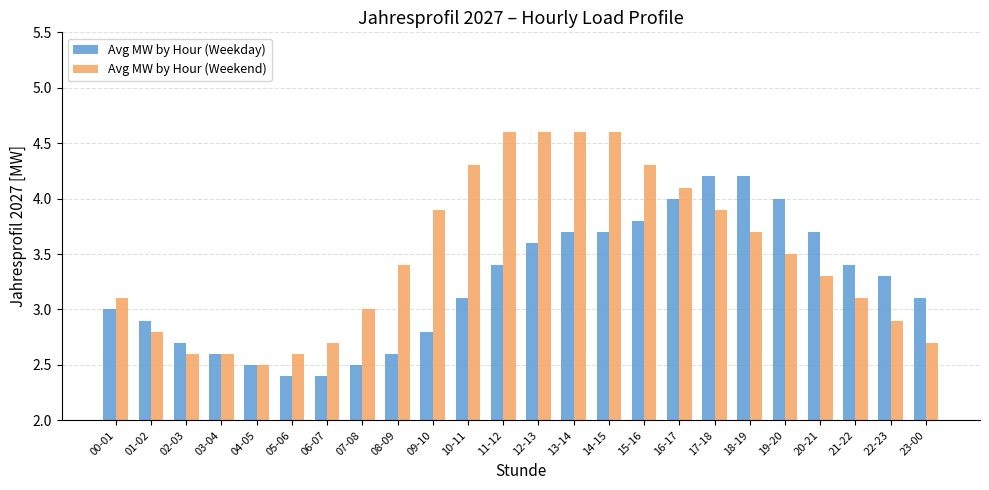

What is the maximum value shown in the chart?

4.6